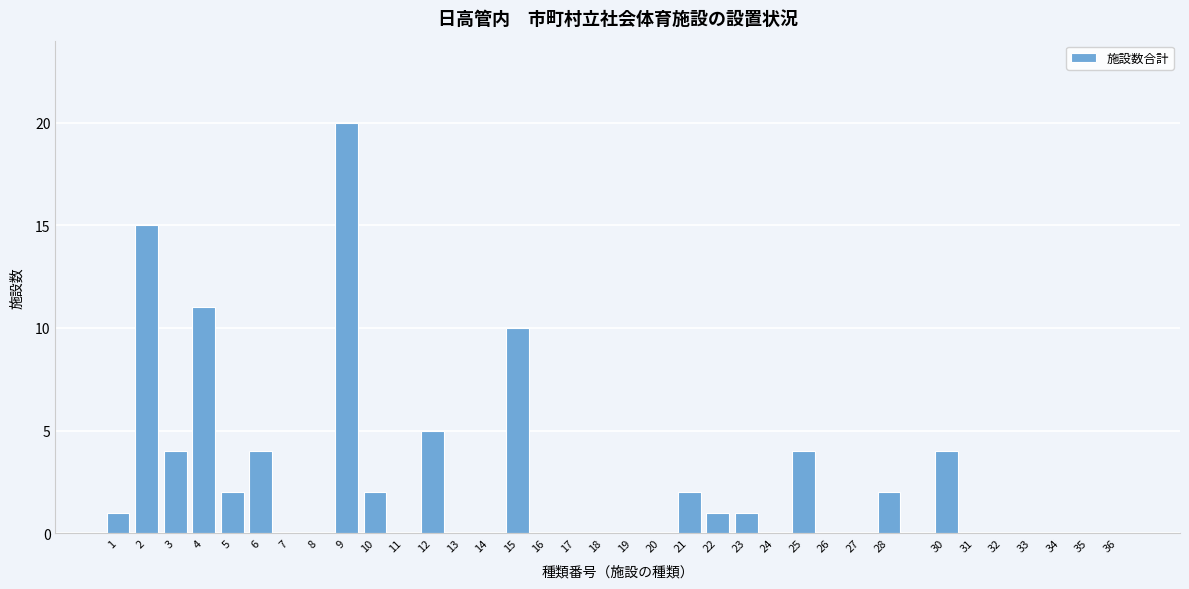

What is the sum of all values?

88